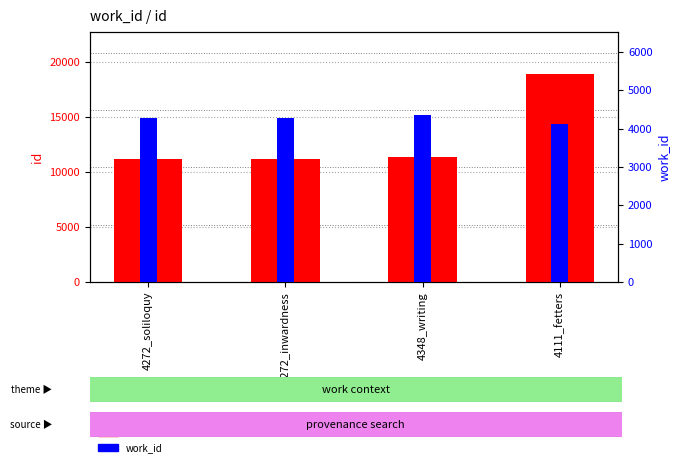

Is it true that id equals 18598 at 4272_inwardness?

False